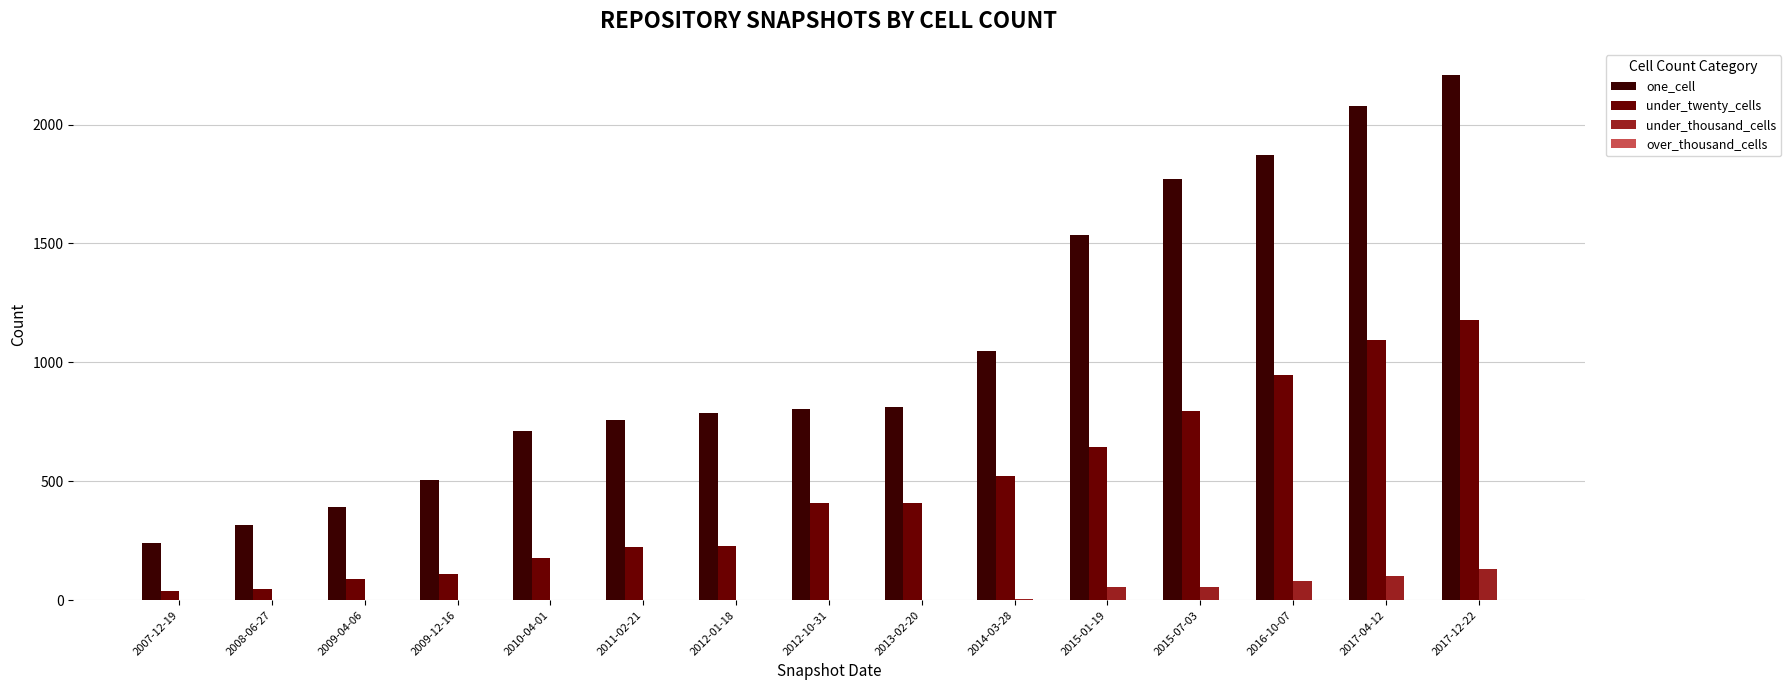

How many groups of bars are there?

15